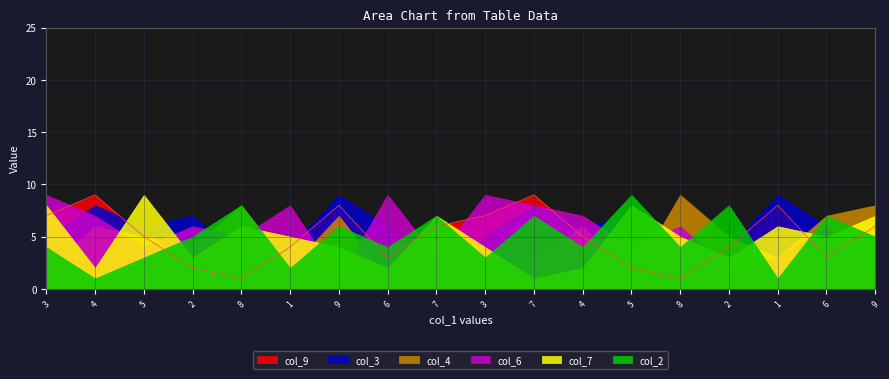

Does the chart display data point markers on the line(s)?

No